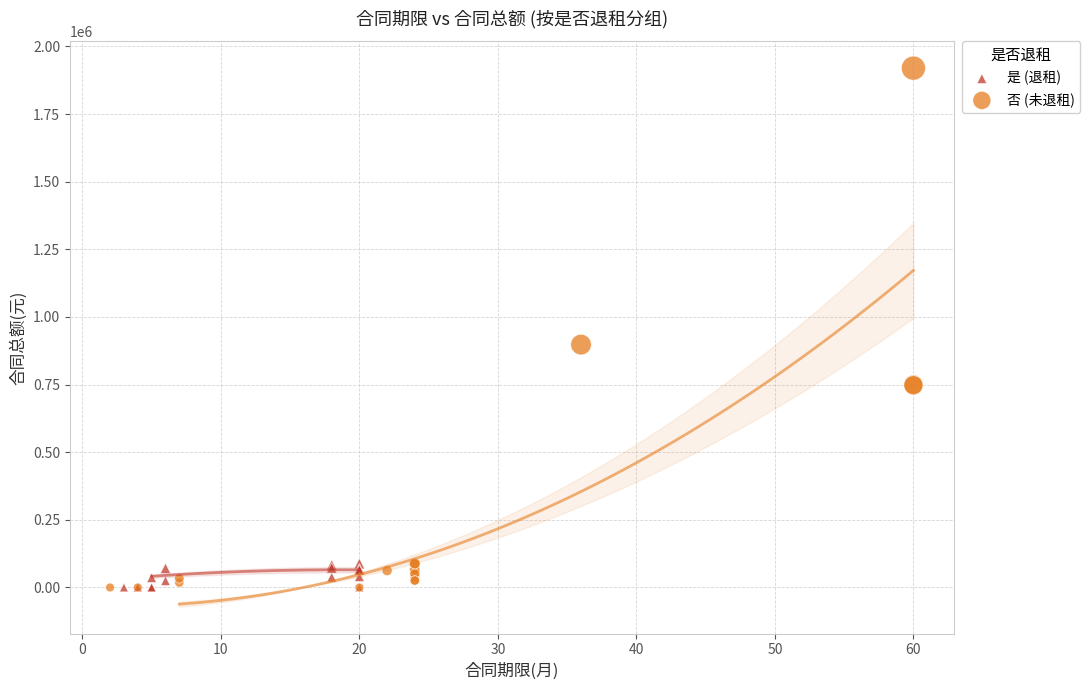

Which series has the widest spread of Y values?

否 (未退租)